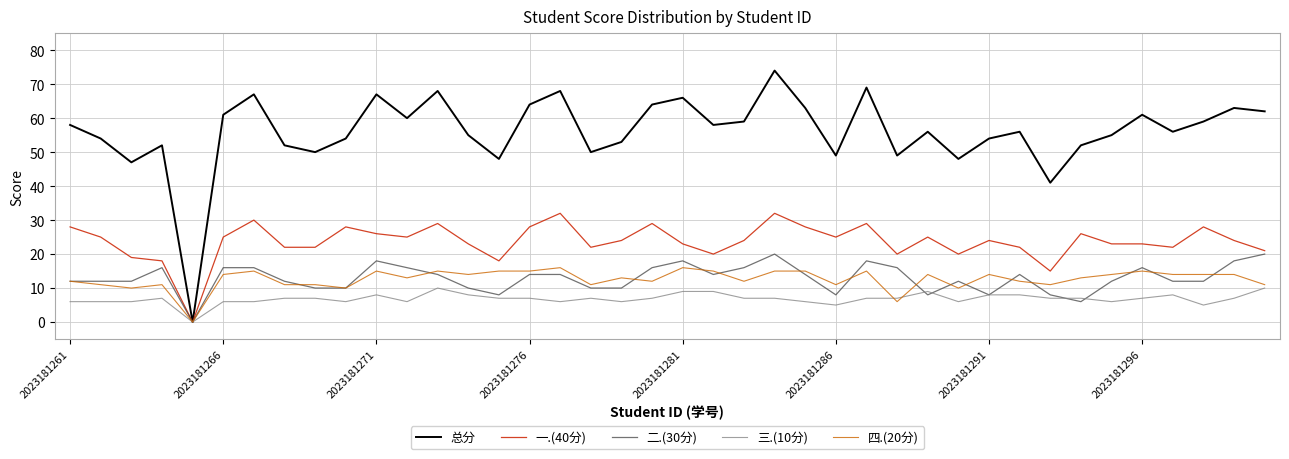

Rank the series by their maximum value, from lowest to highest.

三.(10分), 四.(20分), 二.(30分), 一.(40分), 总分